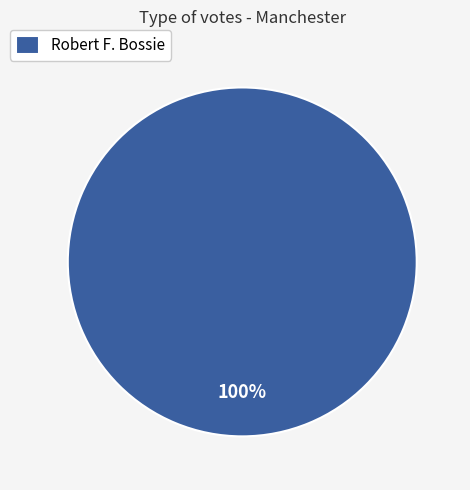

Rank the categories by value from lowest to highest.

Robert F. Bossie